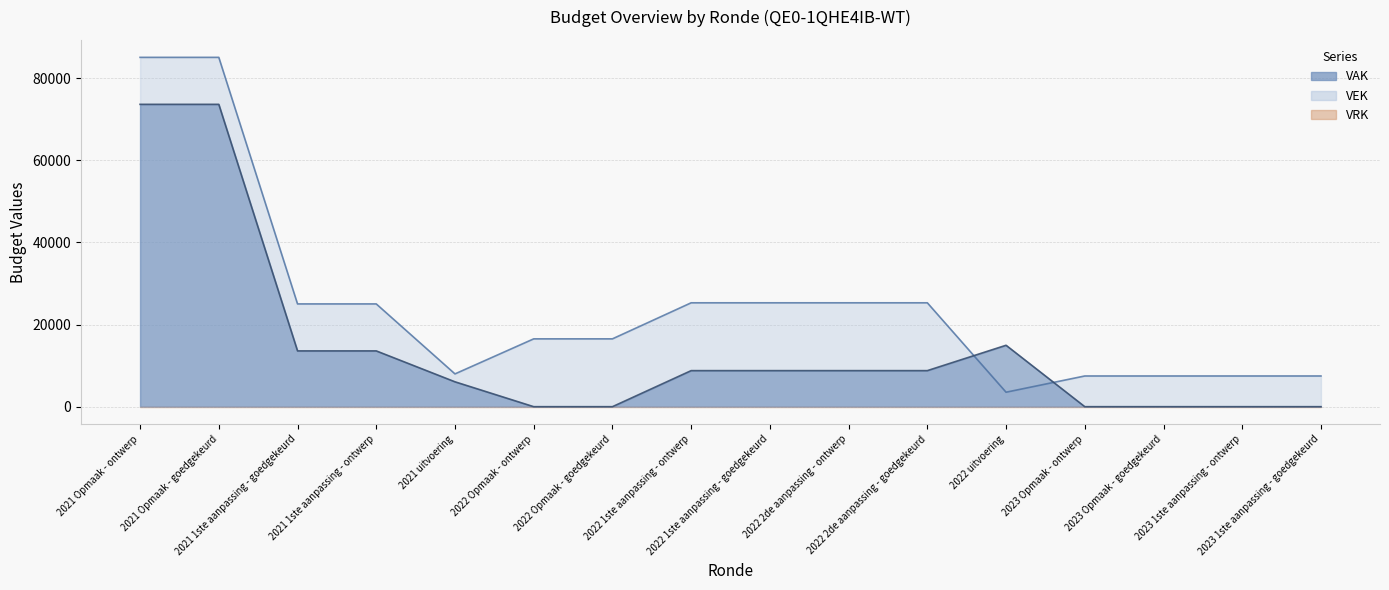

How many categories are shown in the chart?

16